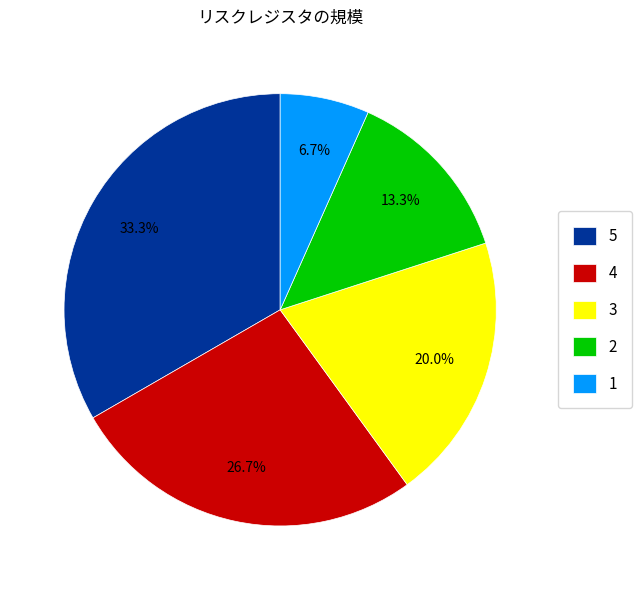

Combined, do 4 and 2 account for over 50%?

No